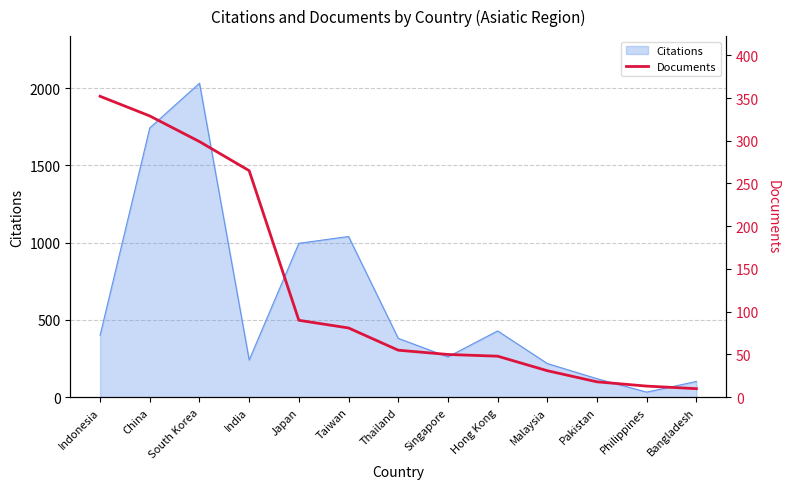

True or false: Citations has a value of 980 at China.

False